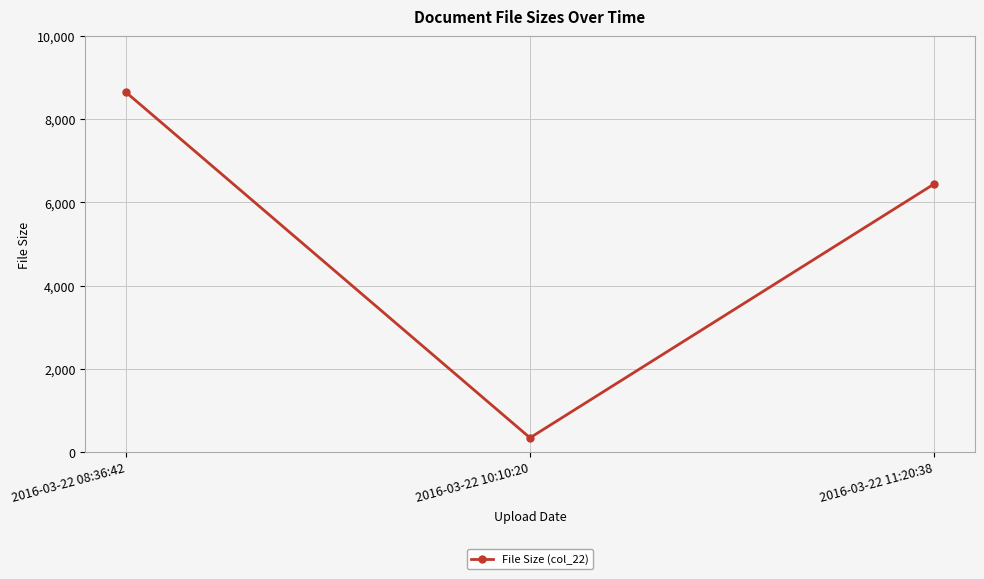

The value at 2016-03-22 10:10:20 is 343. True or false?

True